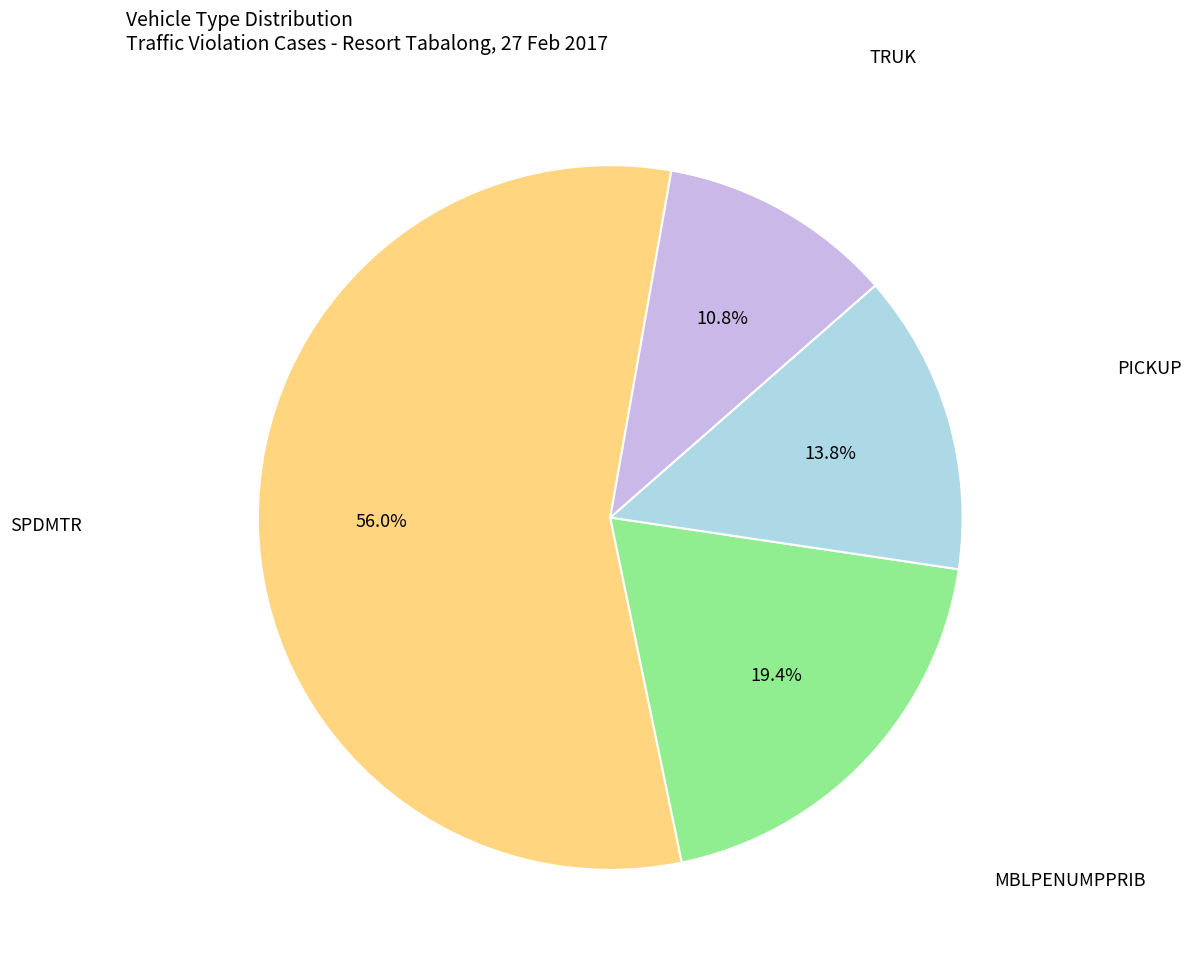

Is there any slice that represents more than half of the pie?

Yes